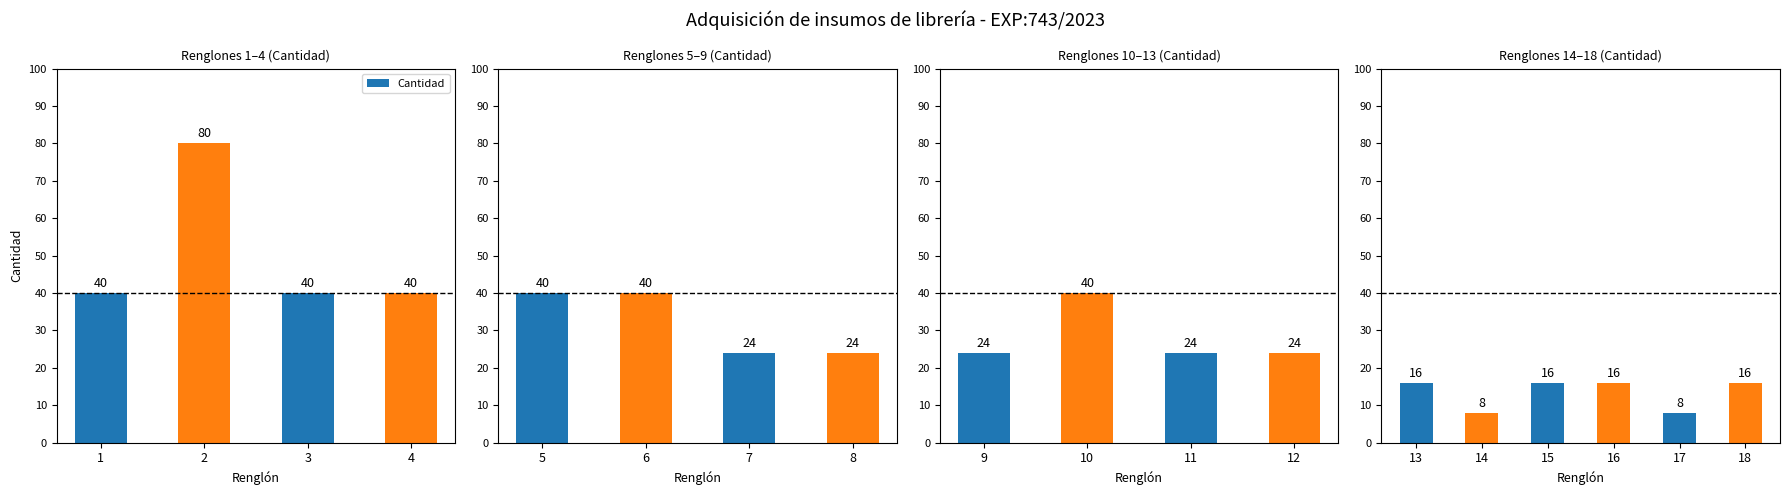

True or false: the data shows 11 at 18.

False